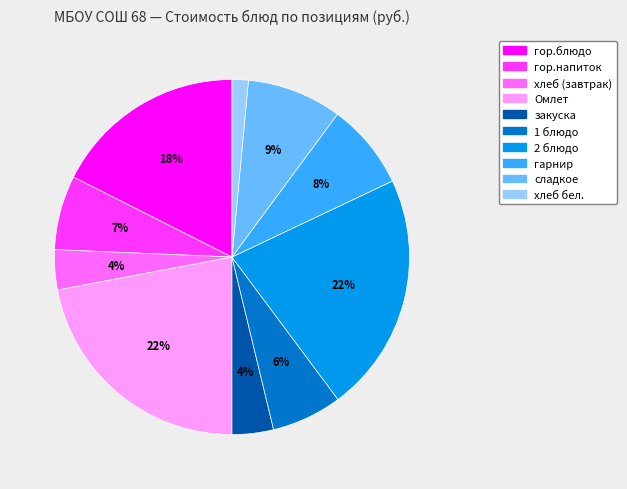

What is the smallest slice in the pie chart?

хлеб бел.